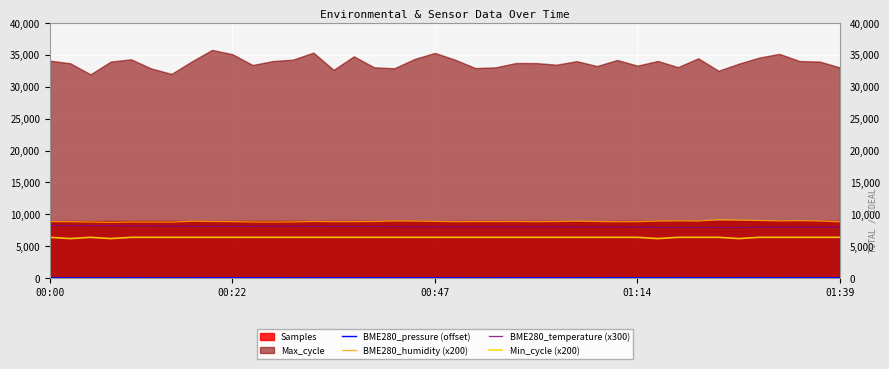

True or false: Min_cycle (x200) and BME280_pressure (offset) intersect in this chart.

False